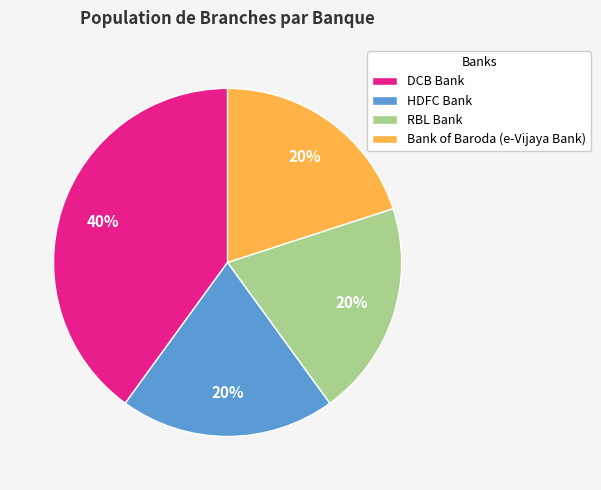

To the nearest percent, what percentage of the pie is HDFC Bank?

20%